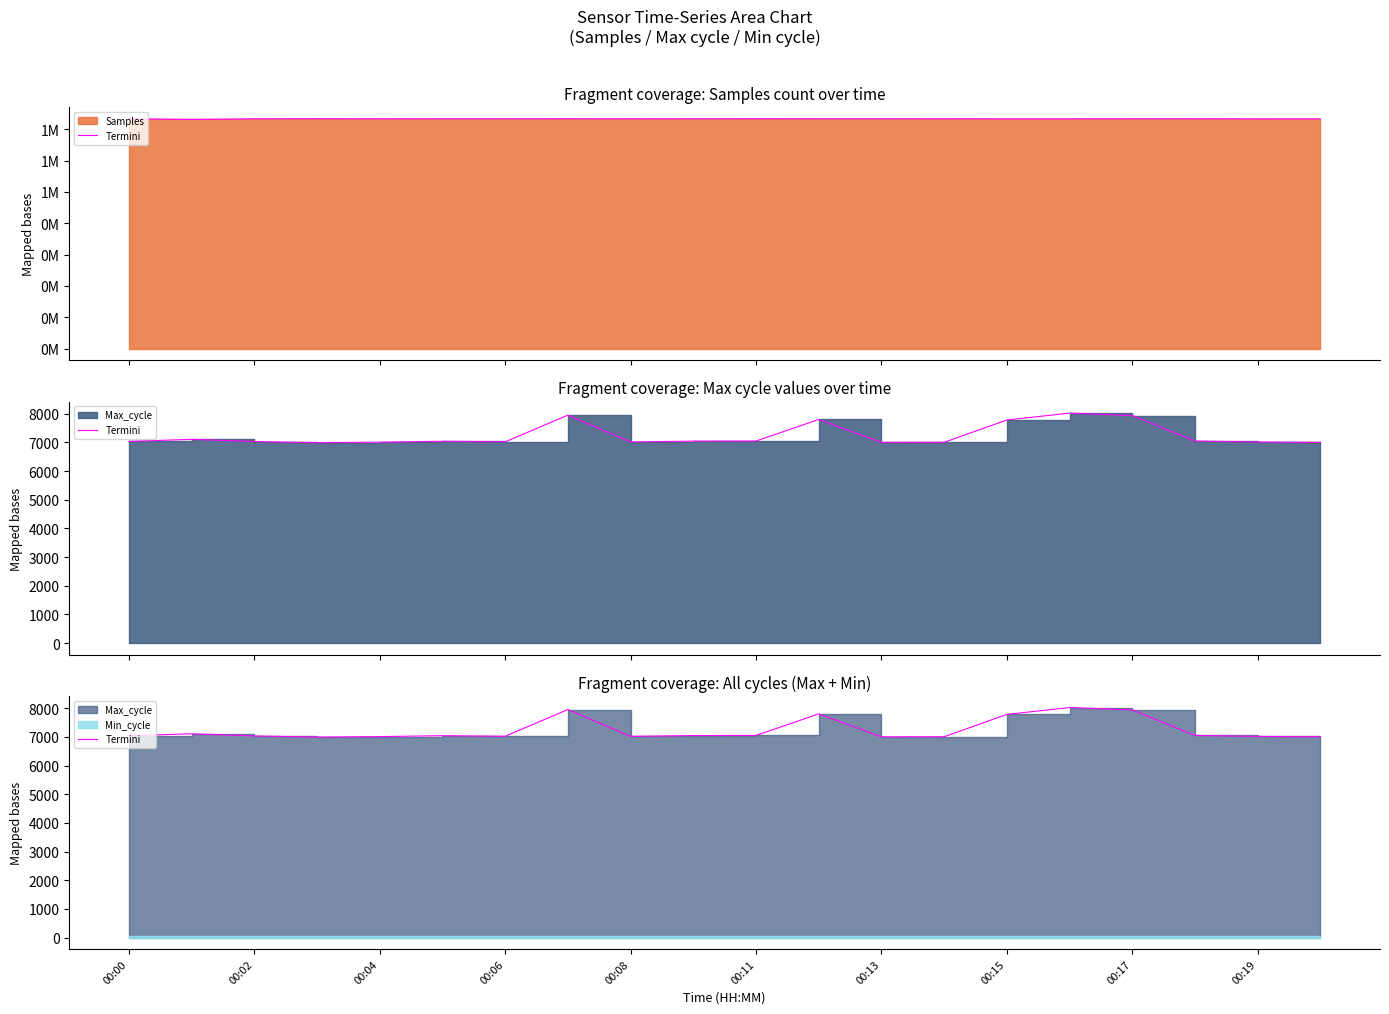

What is the sum of the values at 14 and 19?

14783